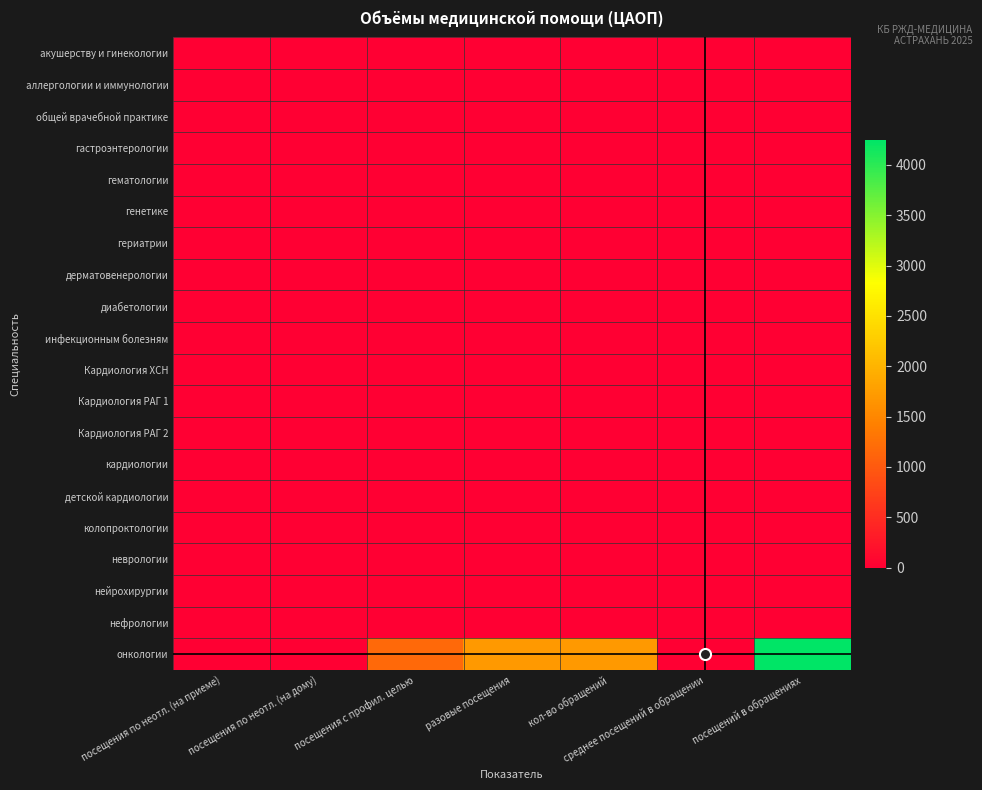

Which series has the largest total across all categories?

онкологии